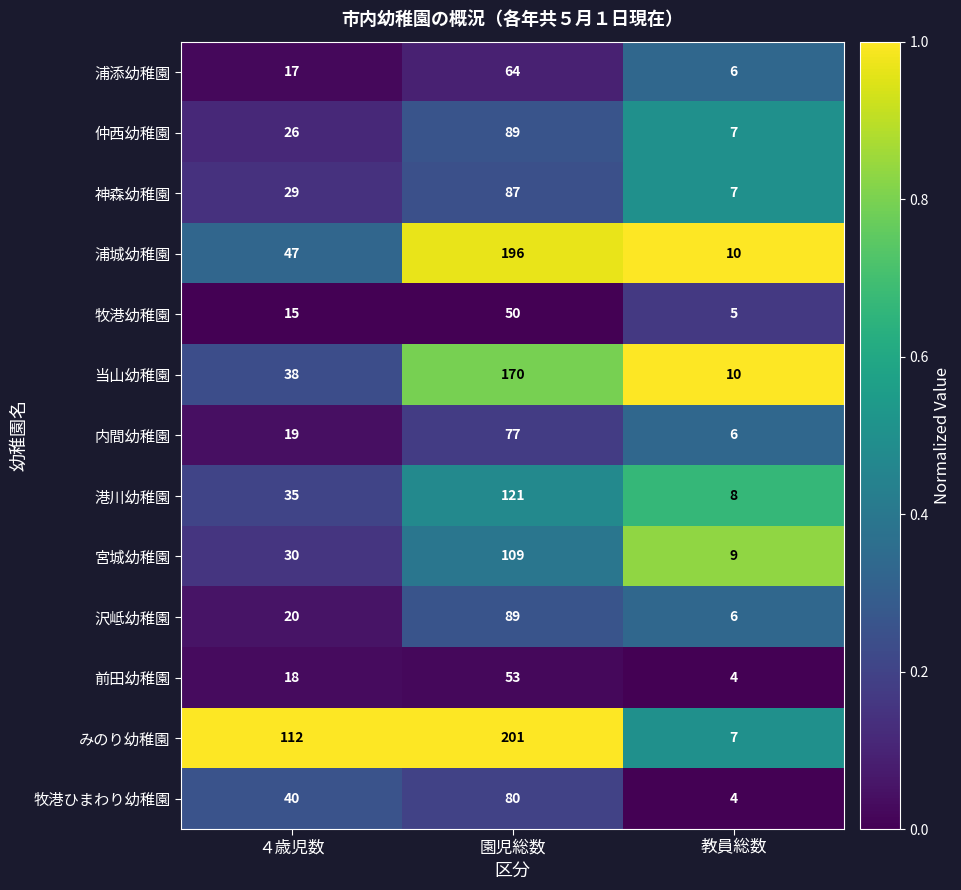

What is the greatest value displayed?

201